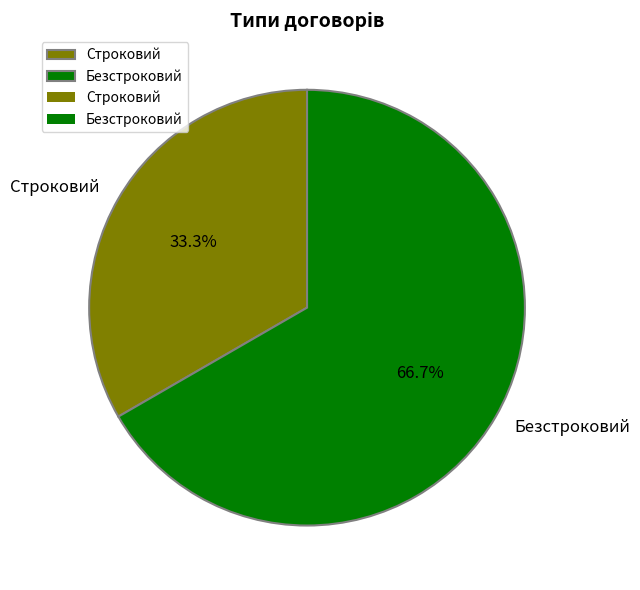

Which has a higher value, Безстроковий or Строковий?

Безстроковий